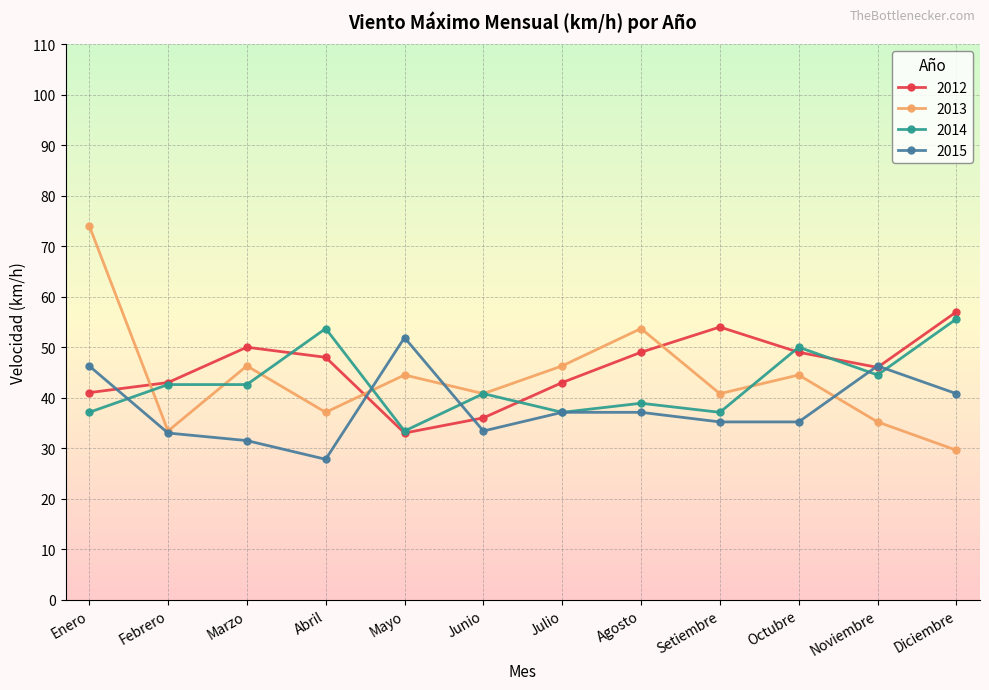

At Abril, list the series in order from largest to smallest.

2014, 2012, 2013, 2015